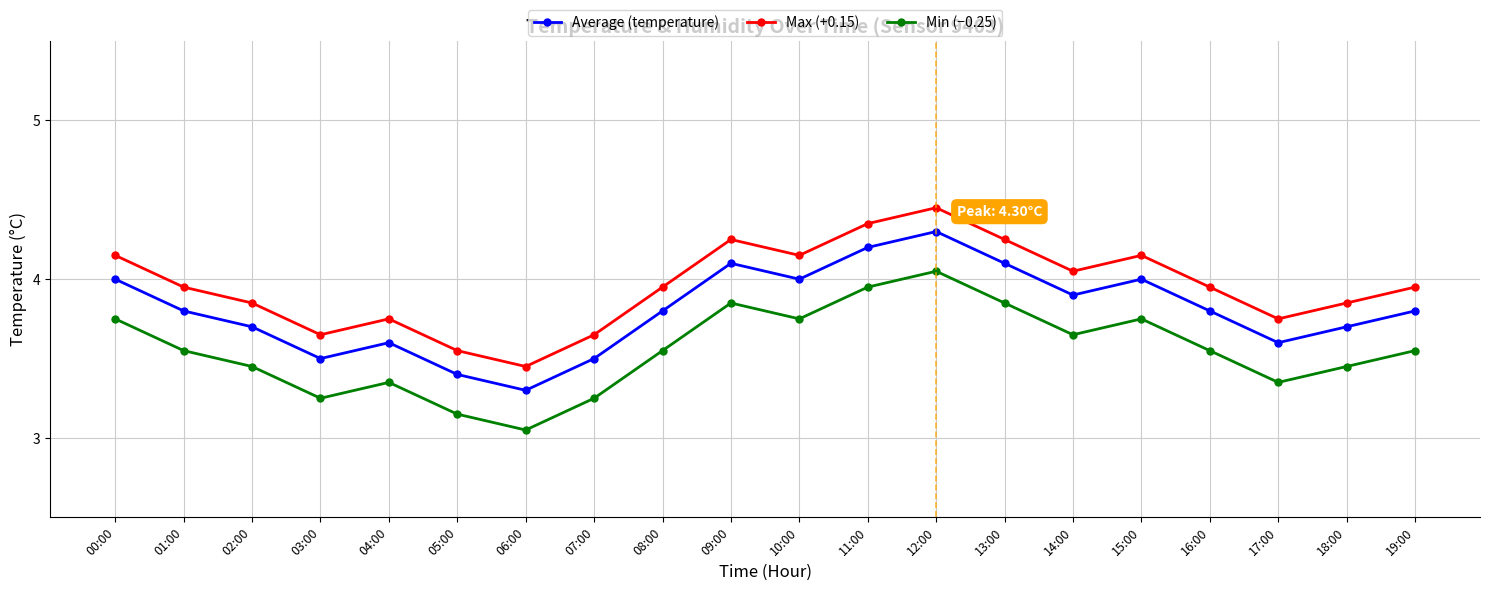

At which category is the sum across all series the highest?

12:00